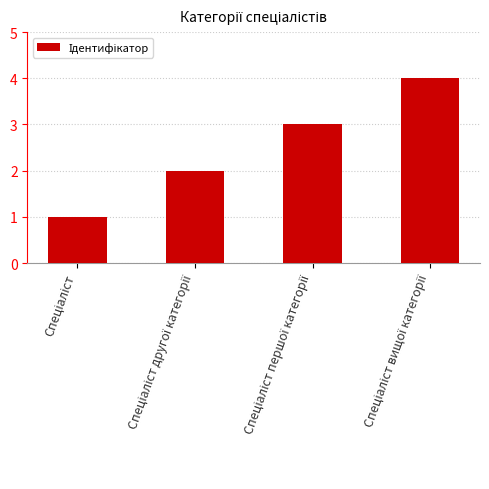

What is the difference between the maximum and minimum values?

3